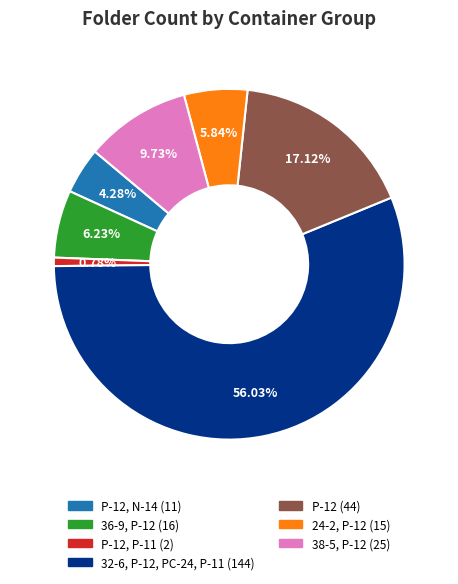

What is the largest slice in the pie chart?

32-6, P-12, PC-24, P-11